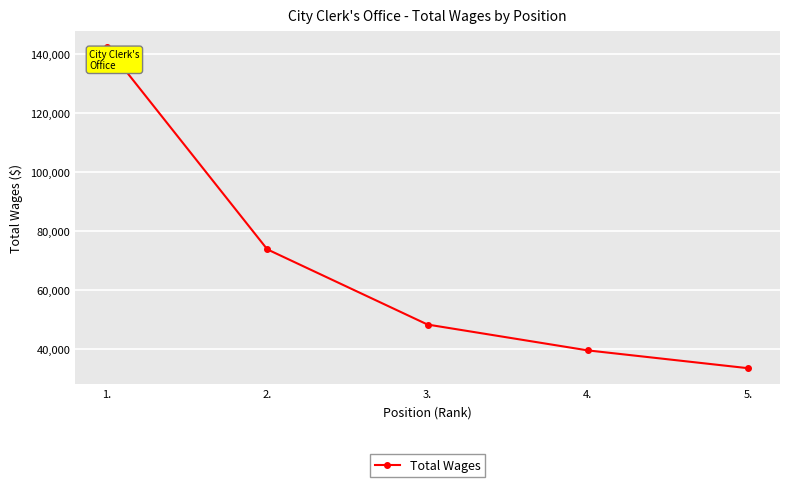

What is the value of the 4th point from the left?

39692